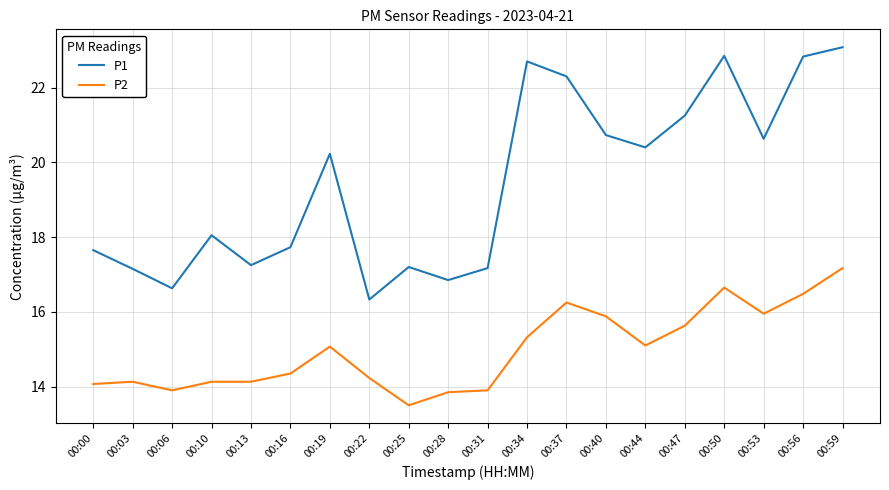

What are all the series names shown in the legend?

P1, P2